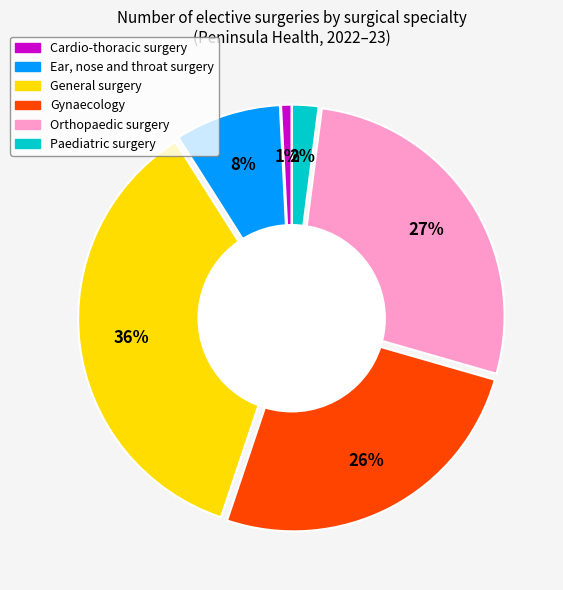

To the nearest percent, what is the difference between the largest and smallest slice percentages?

35%